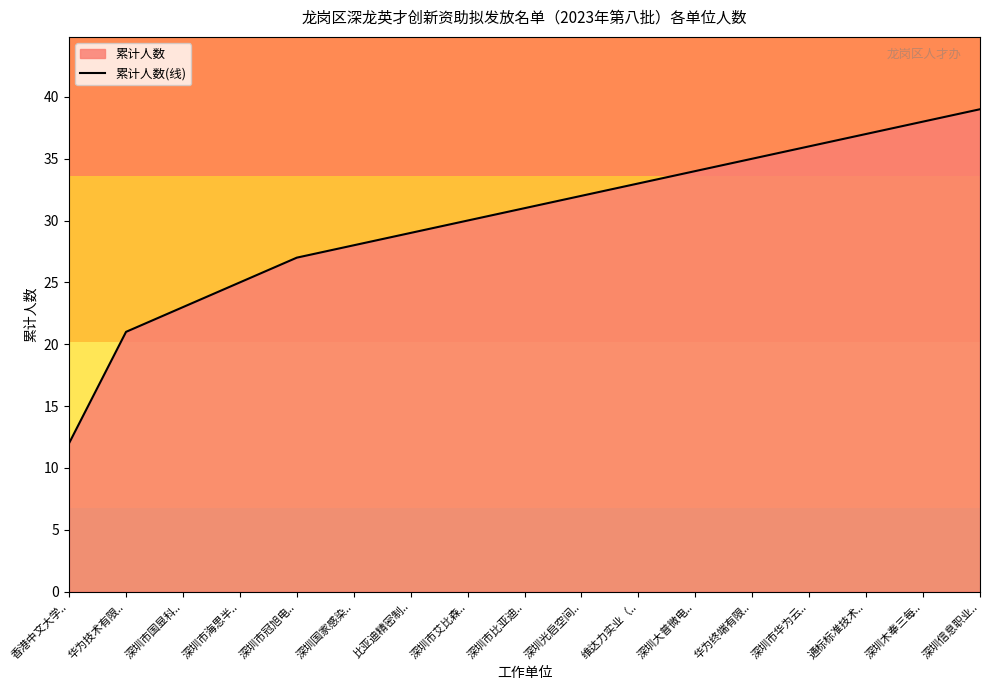

List the labels in order of value, smallest first.

香港中文大学.., 华为技术有限.., 深圳市国显科.., 深圳市海思半.., 深圳市冠旭电.., 深圳国家感染.., 比亚迪精密制.., 深圳市艾比森.., 深圳市比亚迪.., 深圳光启空间.., 维达力实业（.., 深圳大普微电.., 华为终端有限.., 深圳市华为云.., 通标标准技术.., 深圳木奉三每.., 深圳信息职业..